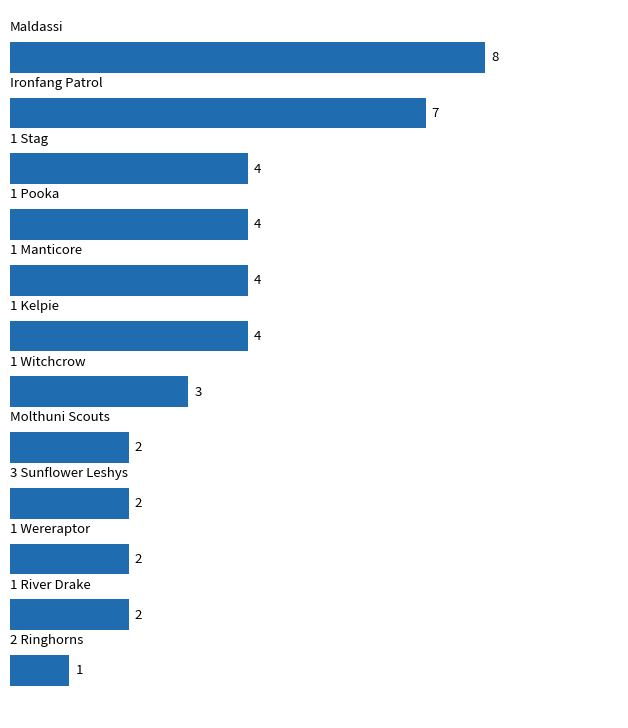

What is the maximum value shown in the chart?

8